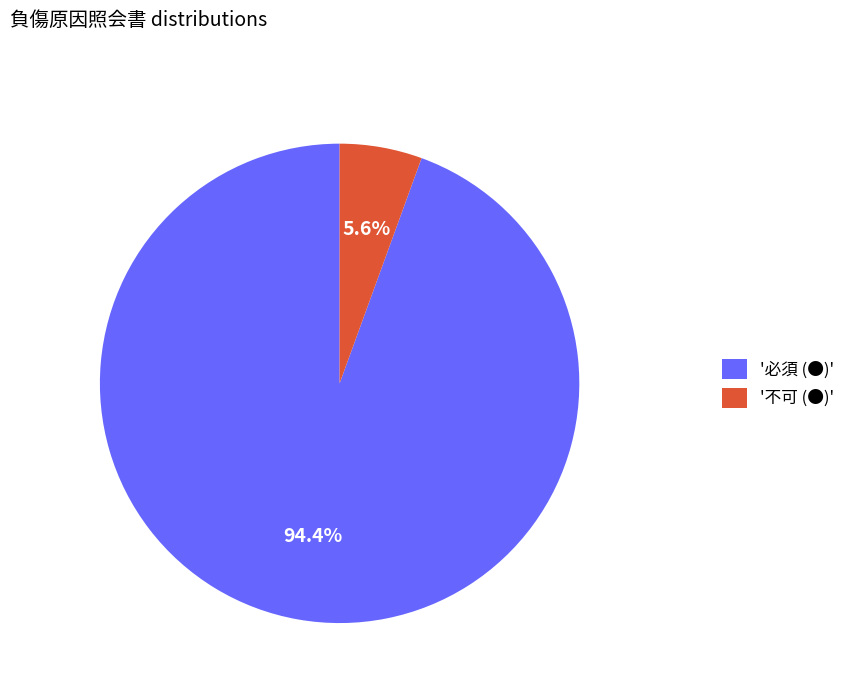

Which slice is the largest?

'必須 (●)'